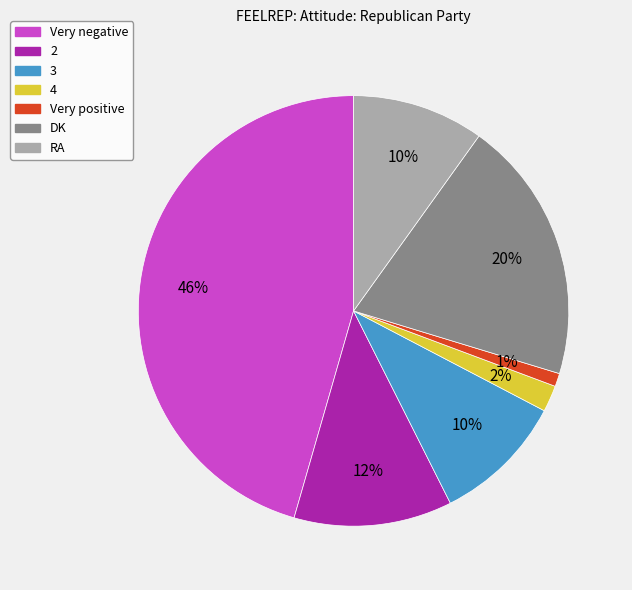

To the nearest percent, what is the difference between the largest and smallest slice percentages?

45%